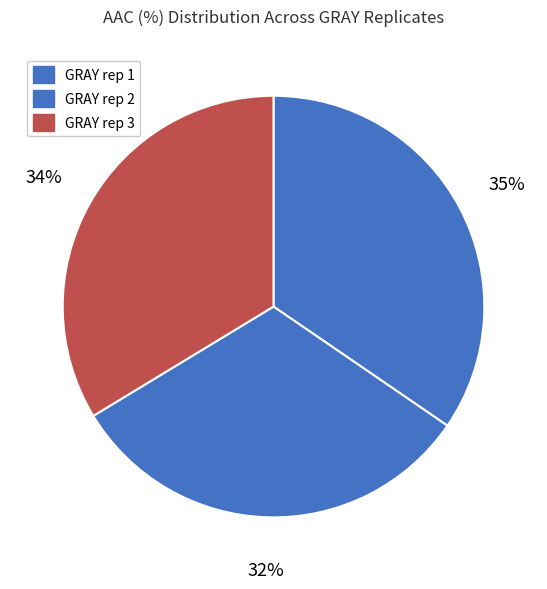

What is the ratio of the value at GRAY rep 3 to the value at GRAY rep 1?

1.0